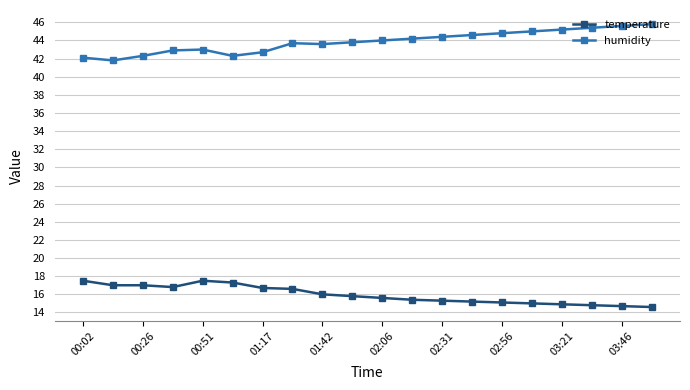

Rank the series by their maximum value, from highest to lowest.

humidity, temperature